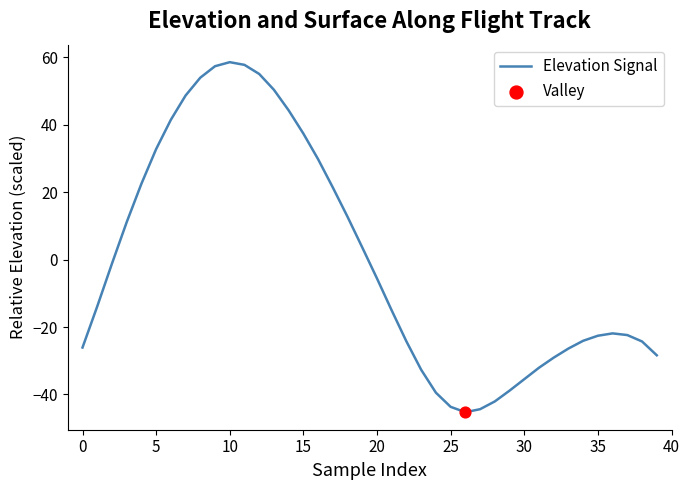

What is the difference between the maximum and minimum values?

103.9